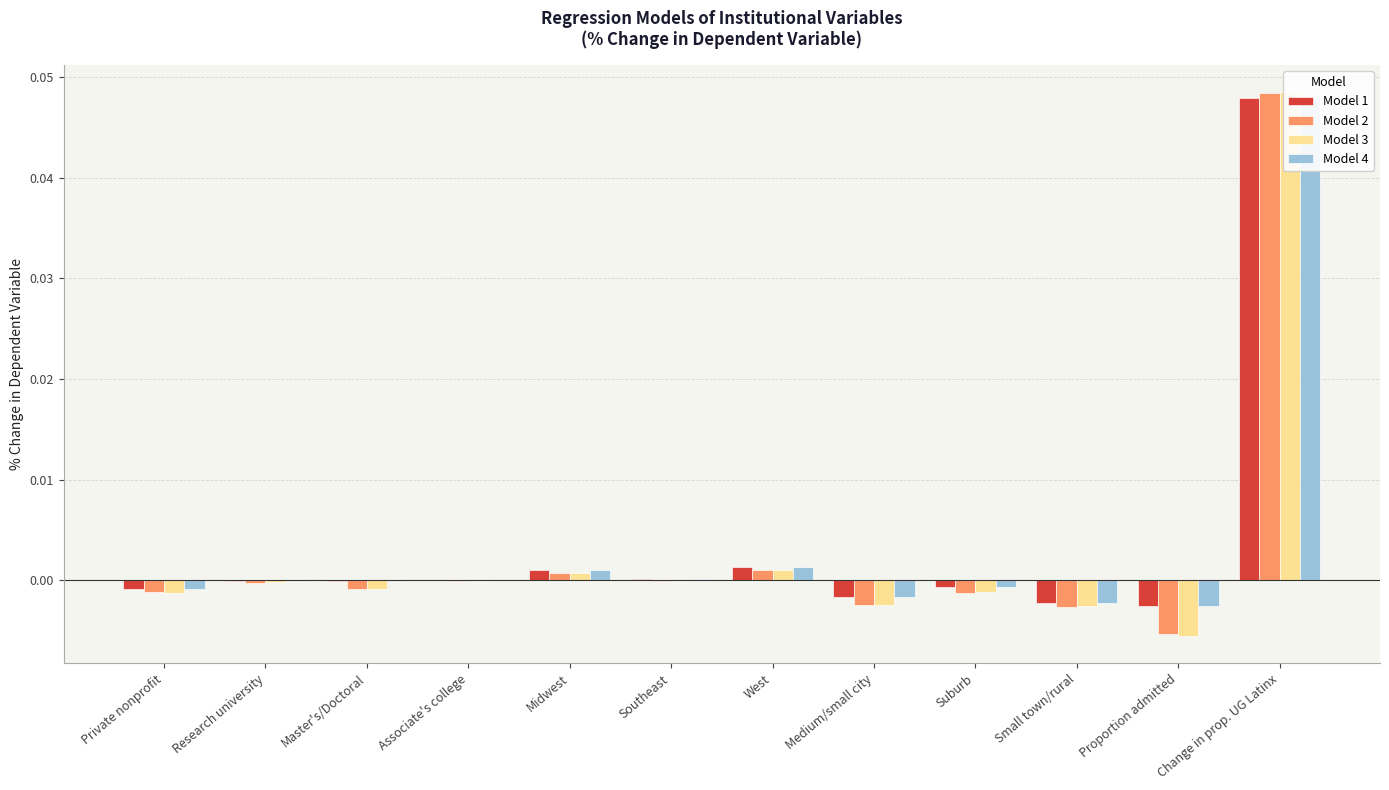

Is it true that Model 2 equals -0.0 at Research university?

True